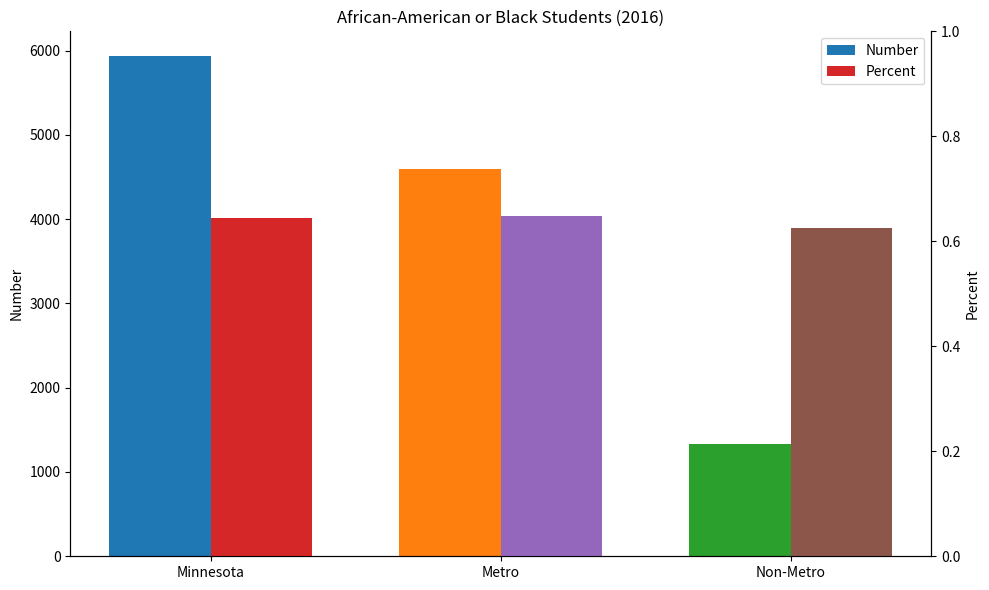

Reading right to left, transcribe all the data shown in this chart.

Number: Non-Metro=1335.0	Metro=4596.0	Minnesota=5931.0
Percent: Non-Metro=0.6	Metro=0.6	Minnesota=0.6